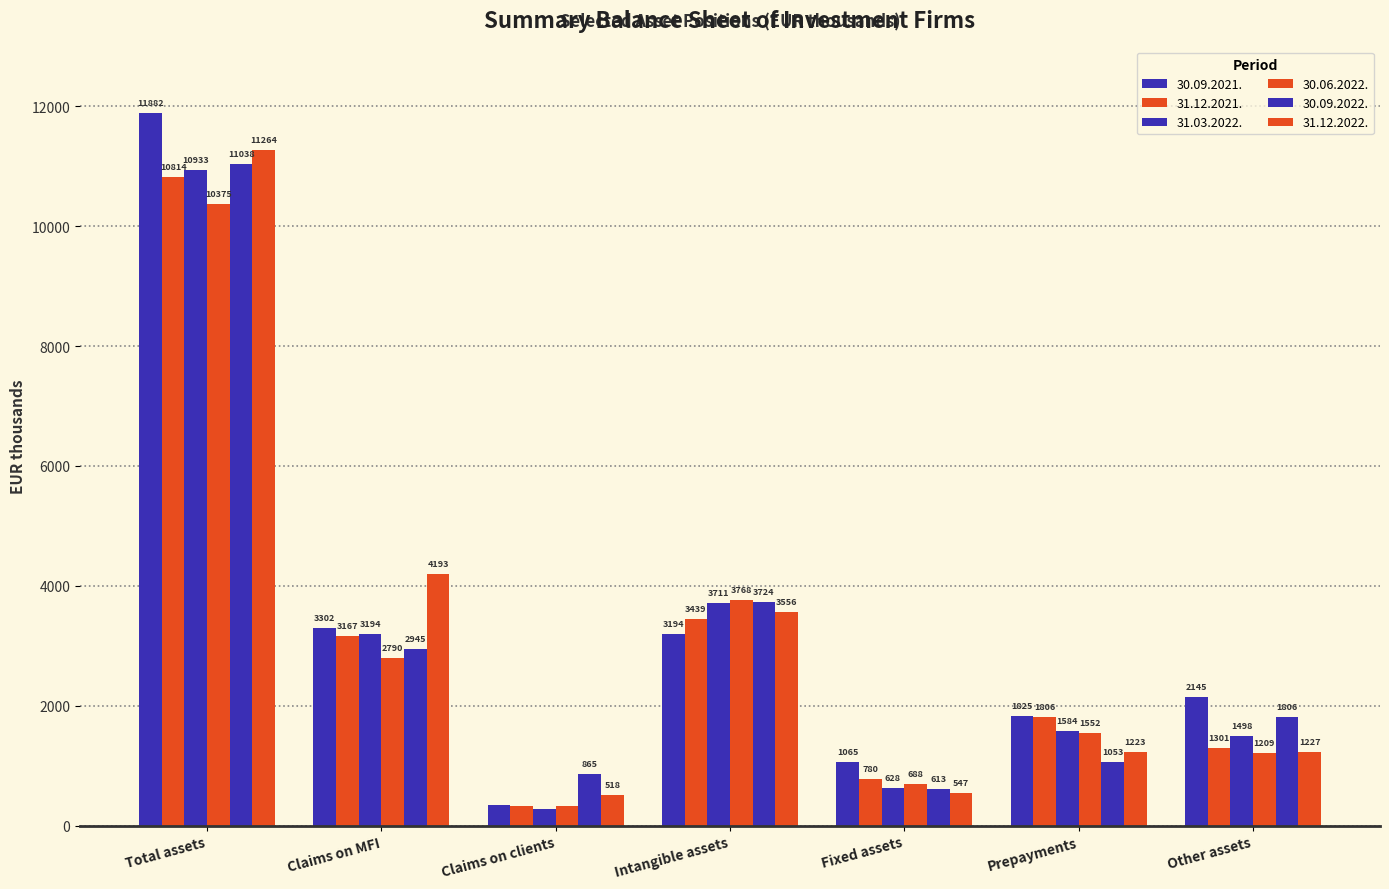

Is the value of 31.03.2022. at Intangible assets greater than the value of 31.12.2022. at Intangible assets?

Yes